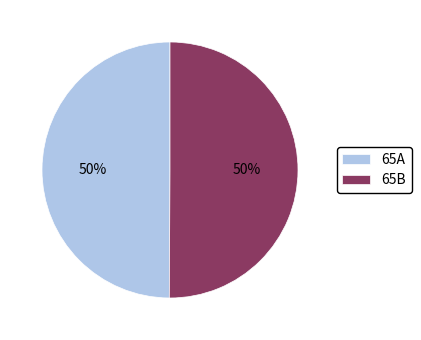

How many slices are in this pie chart?

2